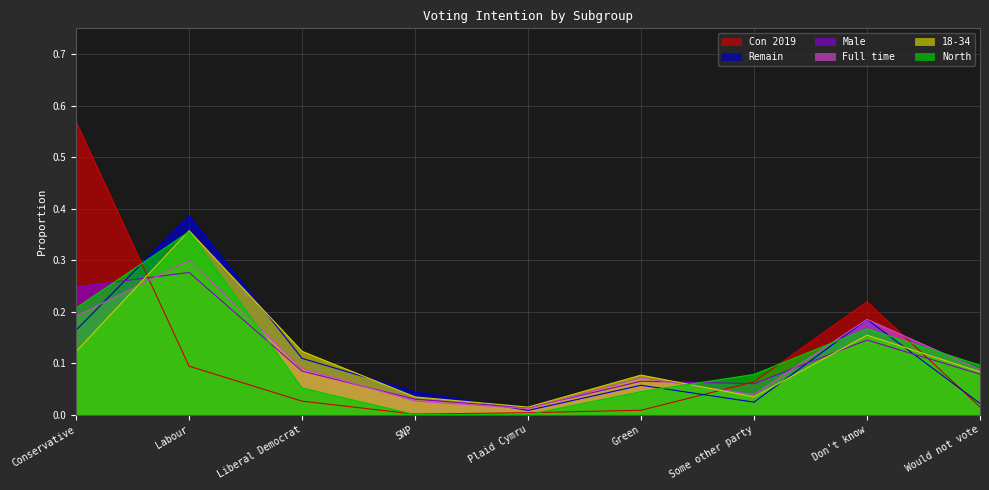

How many times do North and Remain cross each other?

4